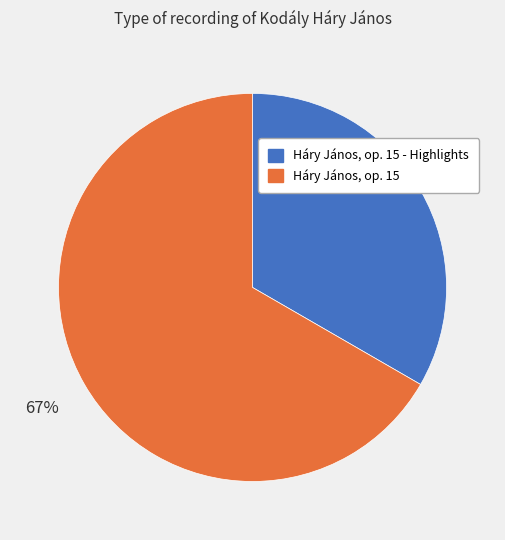

To the nearest percent, what portion does Háry János, op. 15 - Highlights represent?

33%